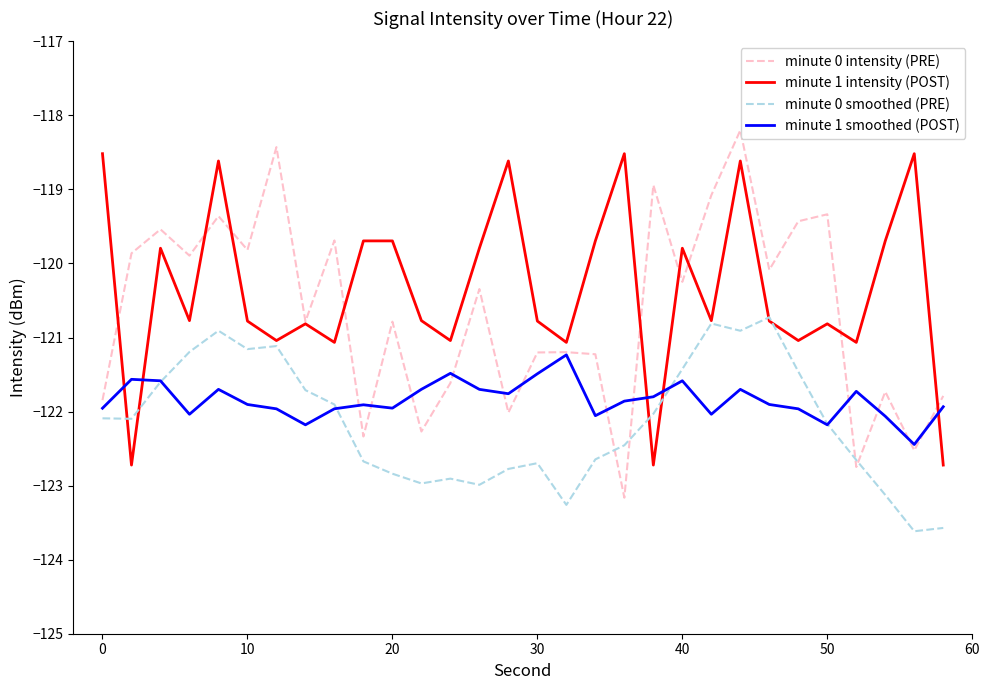

What is the sum of all minute 0 intensity (PRE) values?

-3619.5